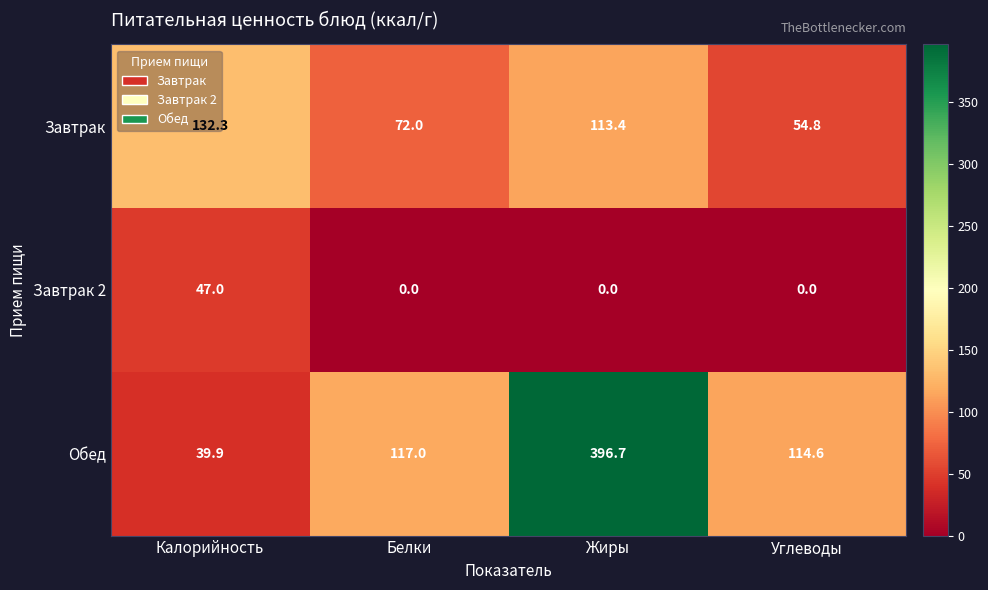

At which label is Обед closest to 218?

Белки